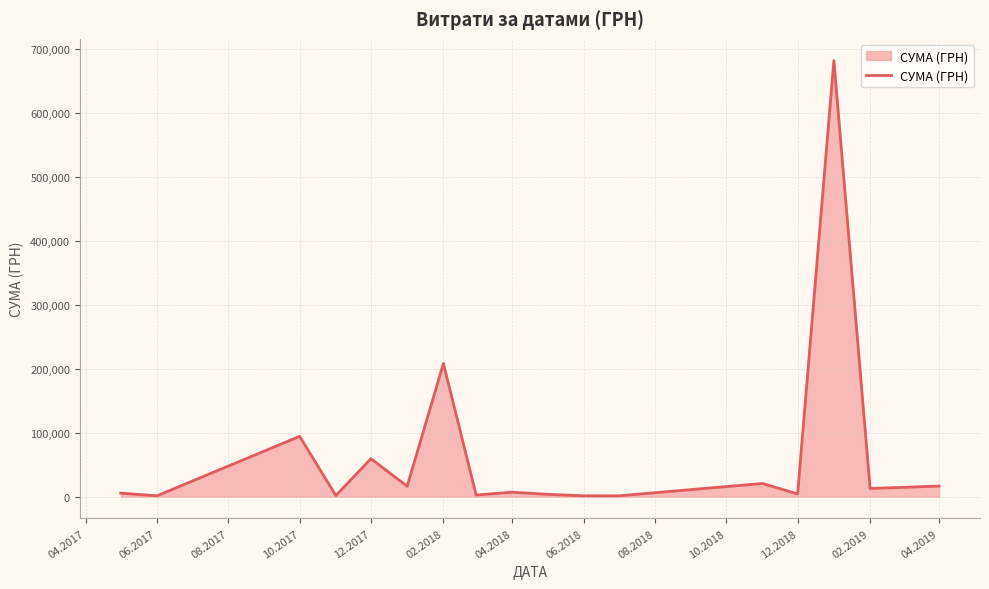

What is the difference between the maximum and minimum values?

681202.6